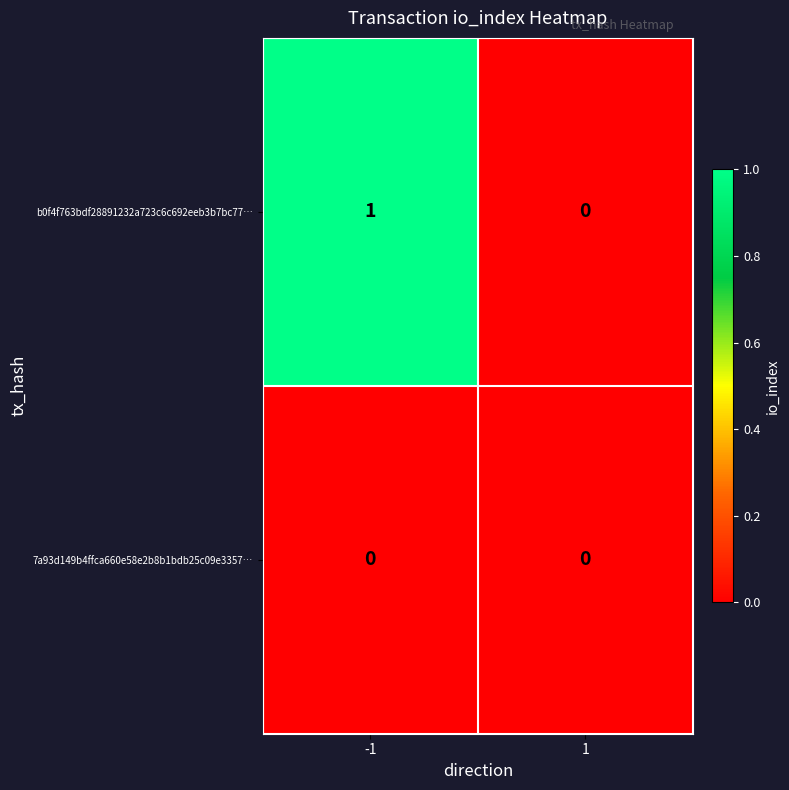

List the series in order of their peak value, highest first.

b0f4f763bdf28891232a723c6c692eeb3b7bc77…, 7a93d149b4ffca660e58e2b8b1bdb25c09e3357…